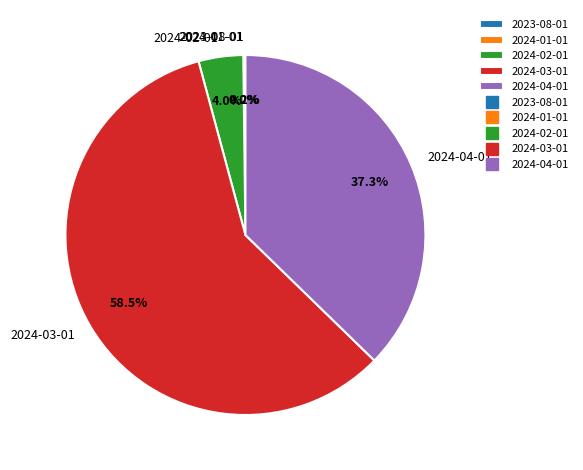

How much of the chart is everything except 2024-02-01?

96.0%